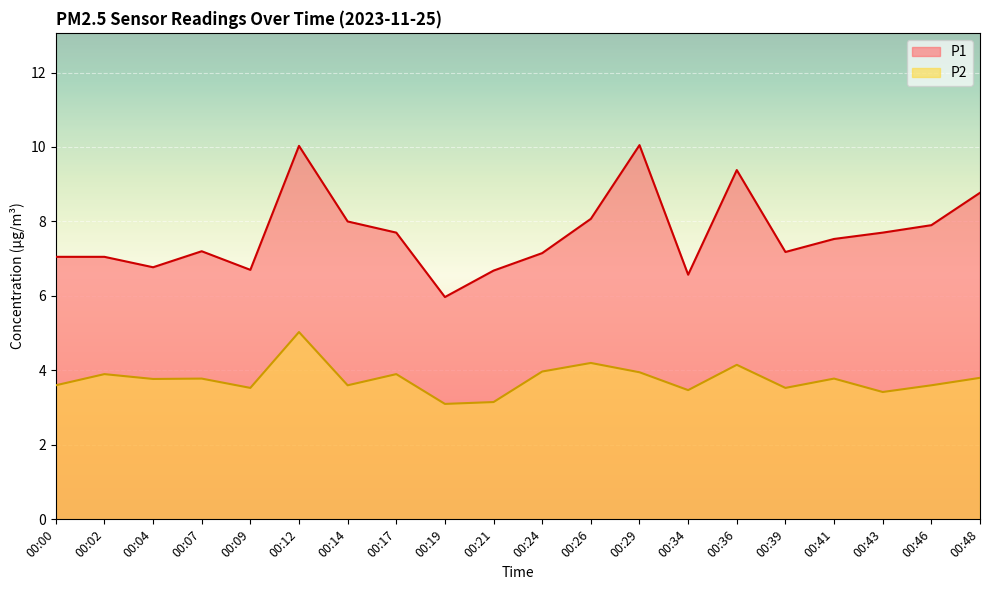

How many lines are shown in the chart?

2